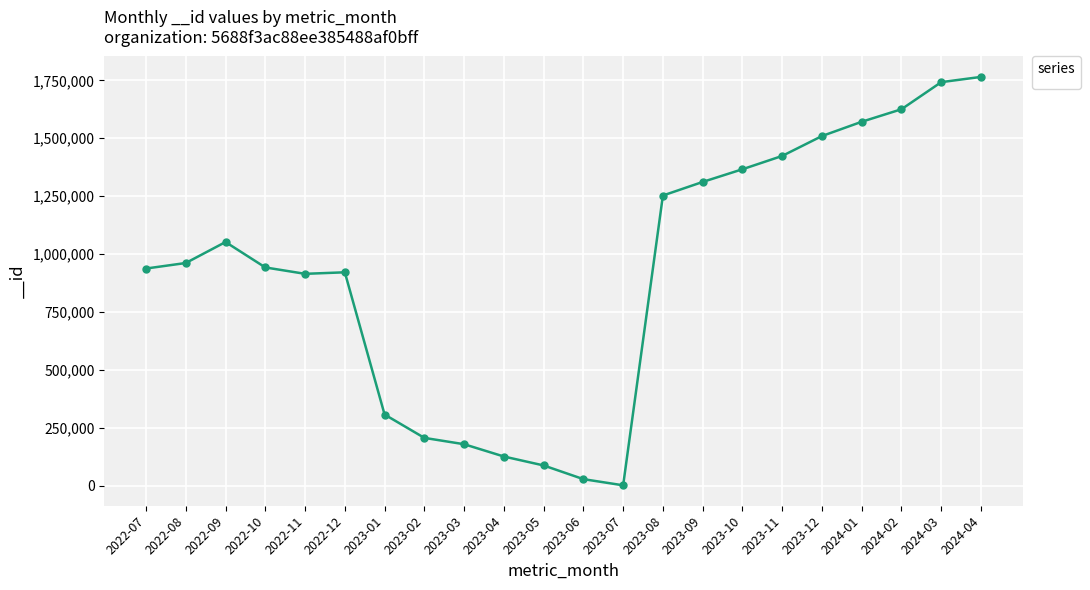

What is the difference between the values at 2022-08 and 2022-07?

23878